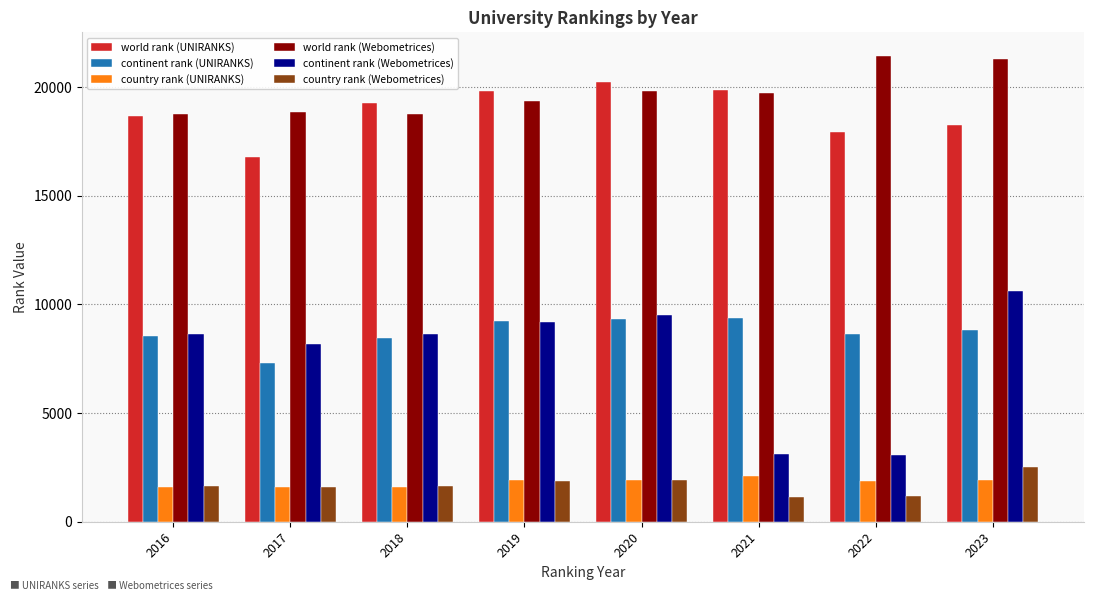

Between 2022 and 2023, which series saw the biggest shift?

continent rank (Webometrices)